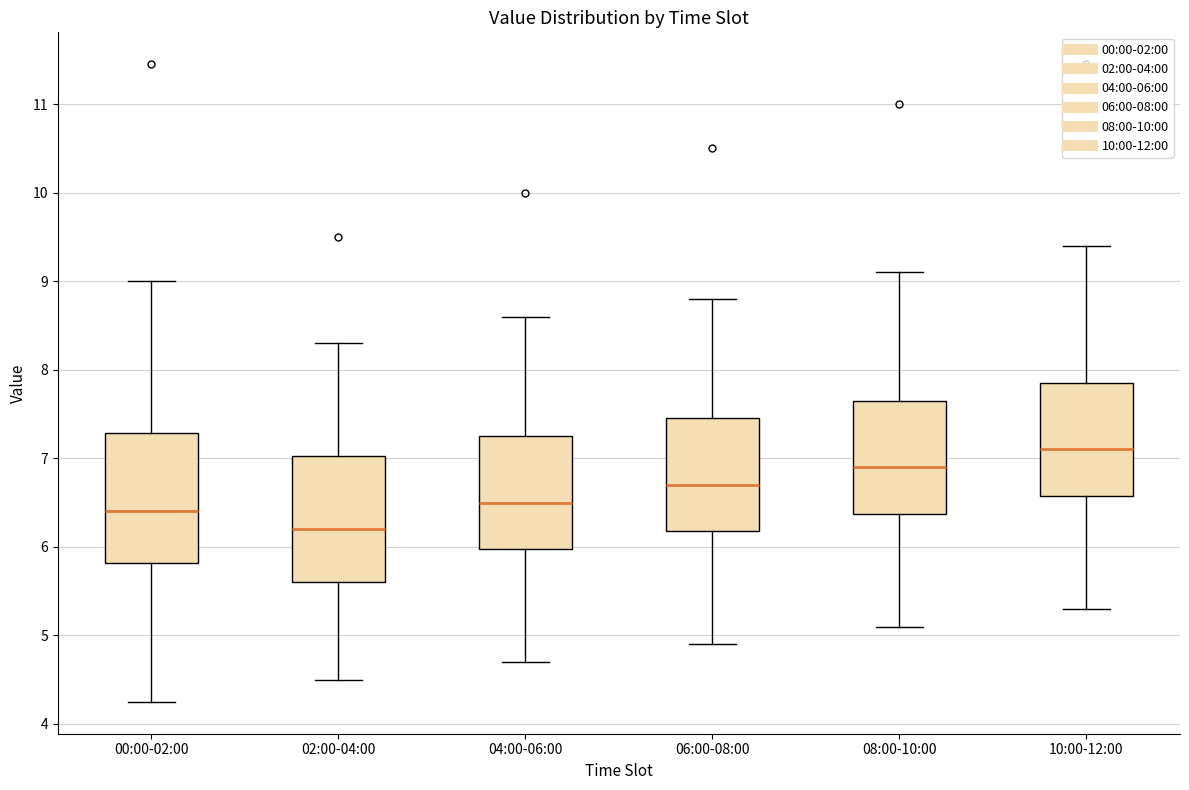

Which box's median line is the lowest?

02:00-04:00